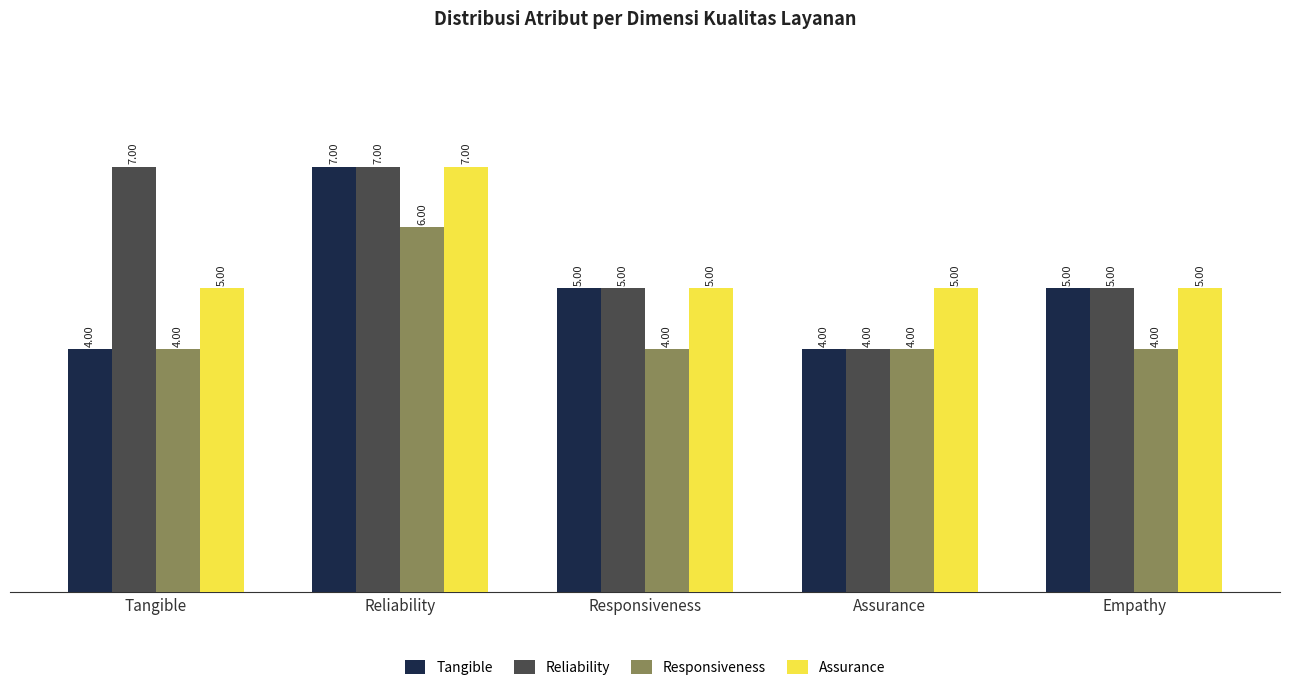

The value of Tangible at Assurance is 4. True or false?

True